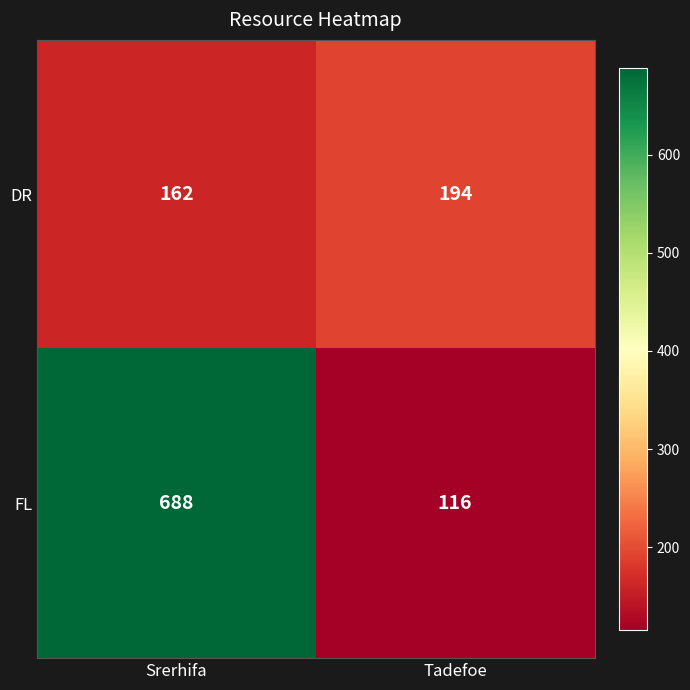

Which series has the widest spread of values?

FL